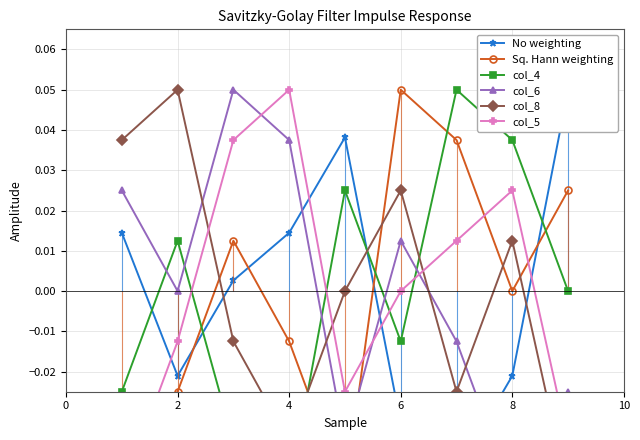

Does the chart have visible grid lines?

Yes